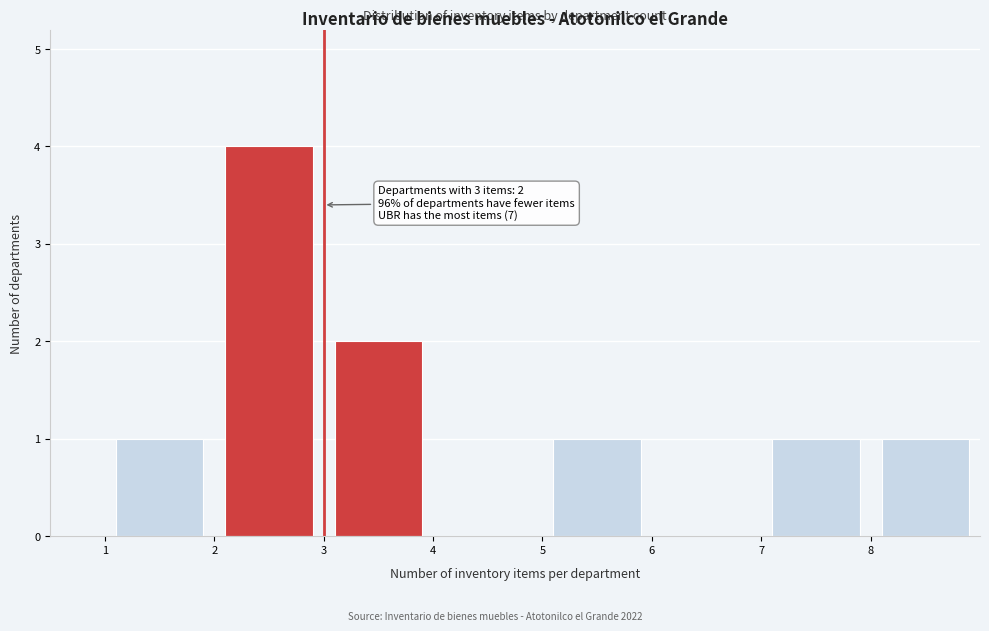

Over which range of the x-axis is the bar tallest?

2 to 3